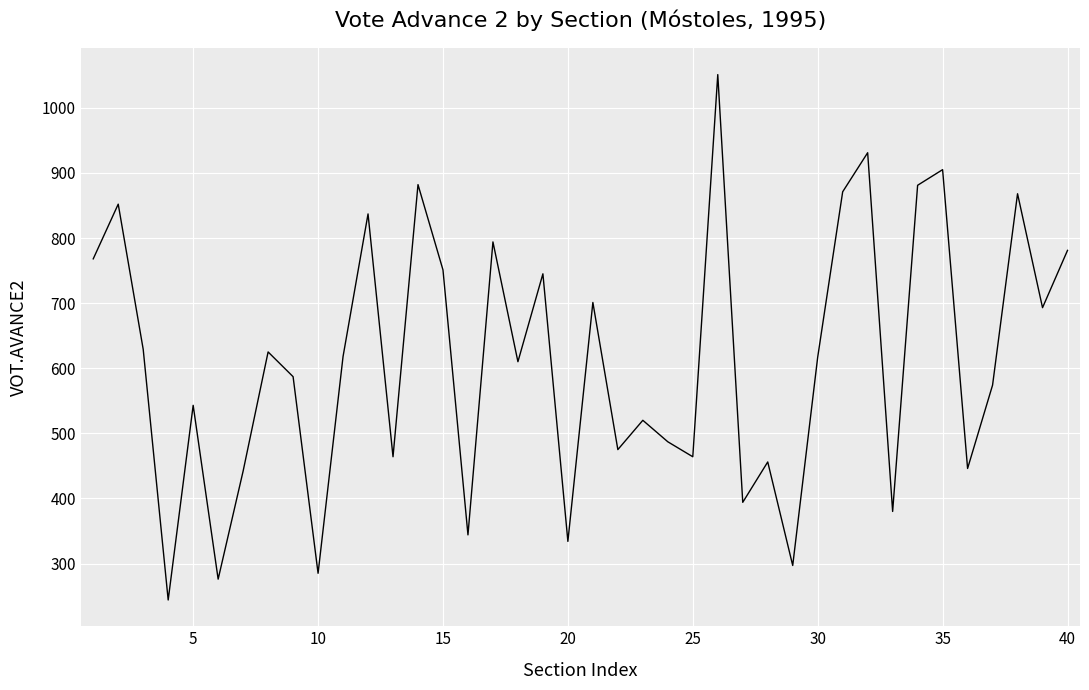

True or false: the data has more than 0 interior local peaks.

True